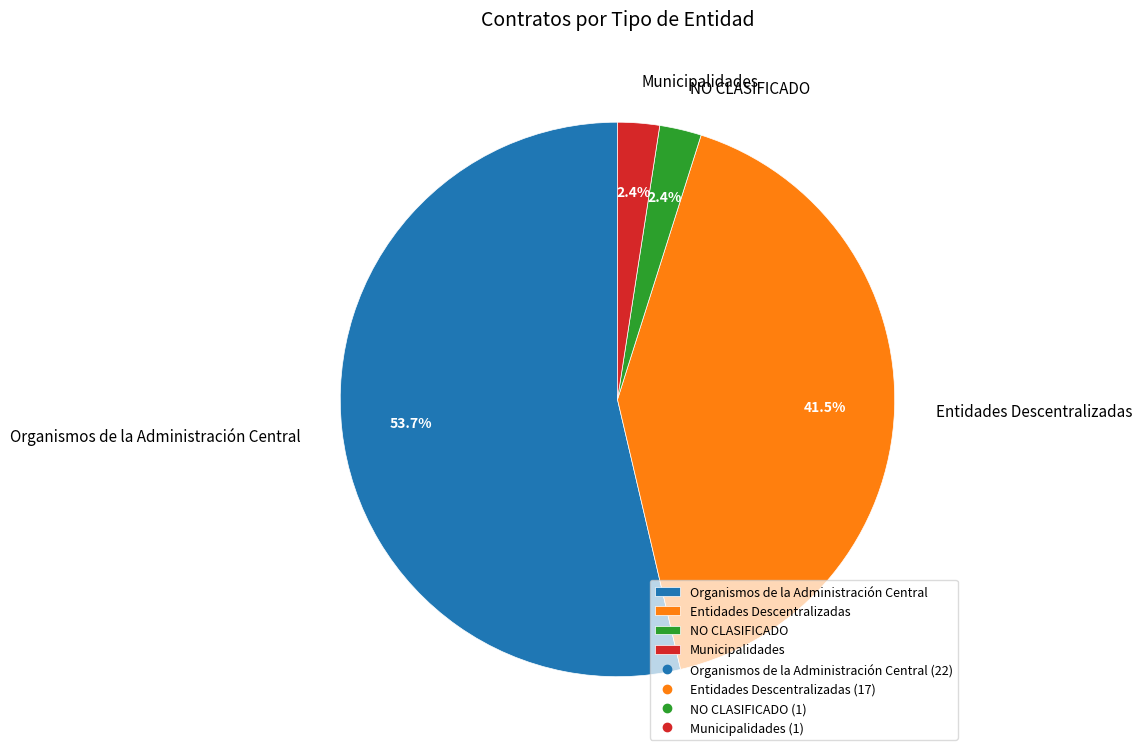

How many slices are in this pie chart?

4